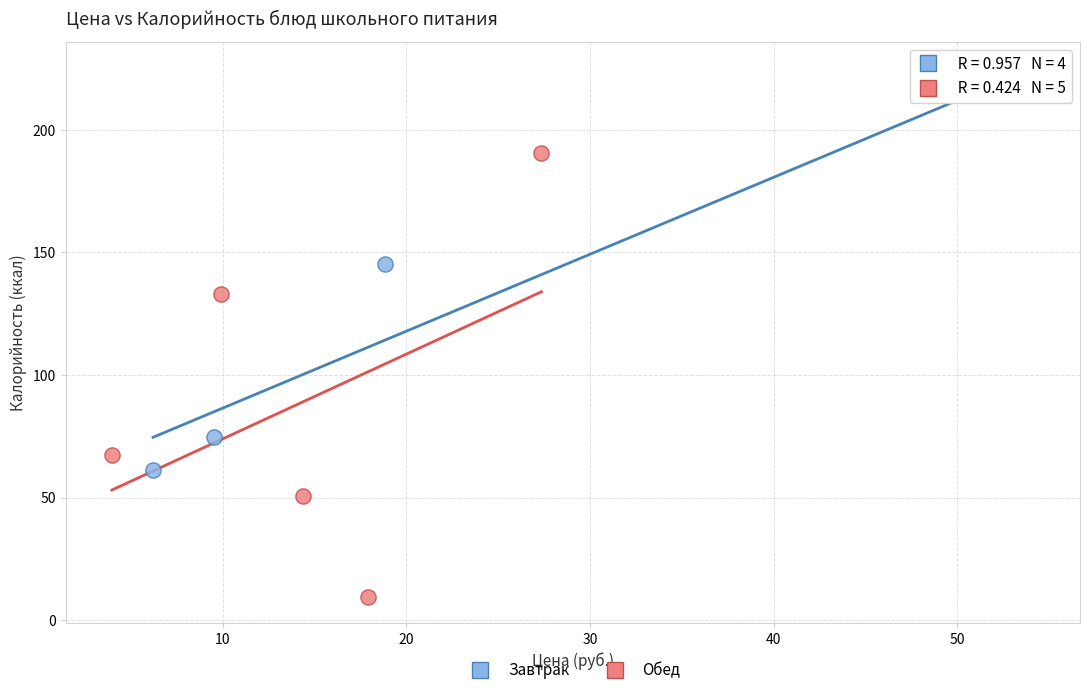

Which series contains the lowest Y value?

Обед